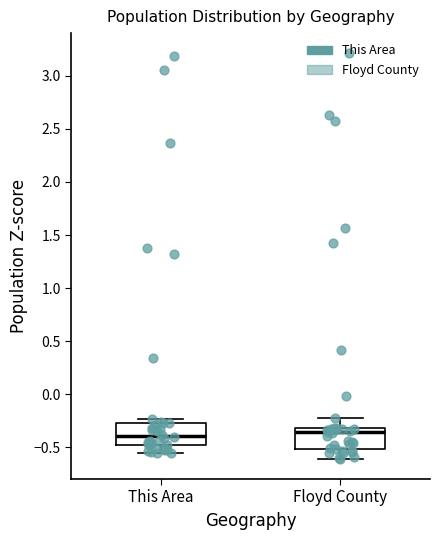

Reading left to right, transcribe this box plot: for each box, give where its median line is, the range the box spans, and where its two whiskers end, as read against the y-axis. The values are not printed on the chart, so give them approximately, as read against the axis.

This Area: median -0.40, box -0.50 to -0.25, whiskers -0.55 to -0.25 (just above the box's upper edge)
Floyd County: median -0.35, box -0.50 to -0.30, whiskers -0.60 to -0.20